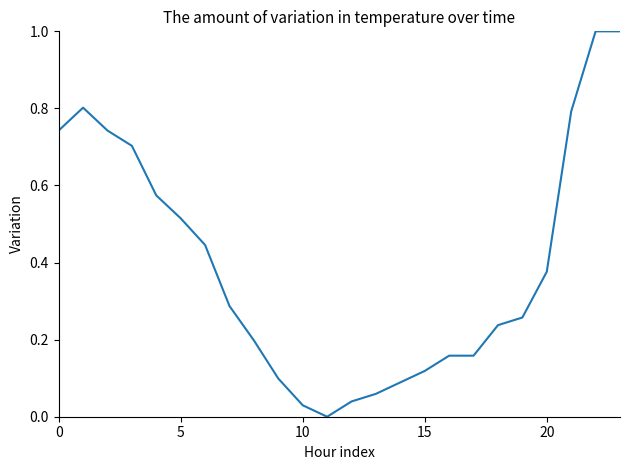

What is the maximum value shown in the chart?

1.0